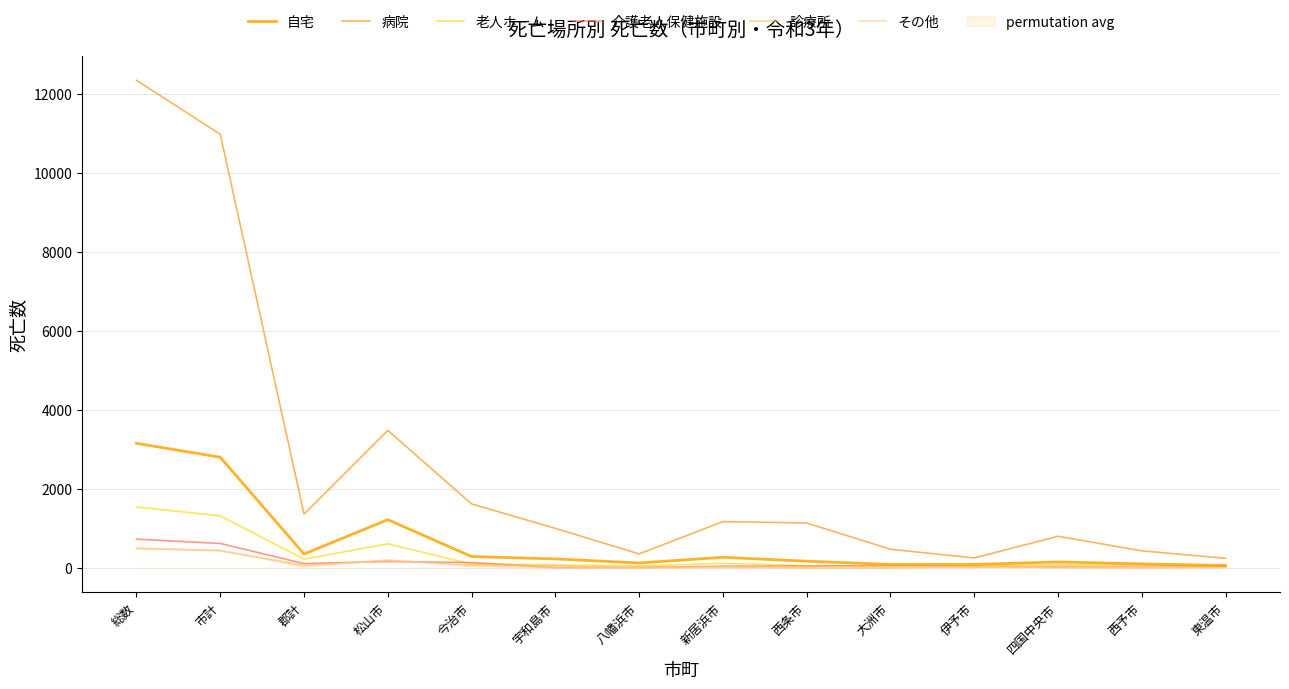

What is the difference between the second highest and minimum values in the 介護老人保健施設 series?

609